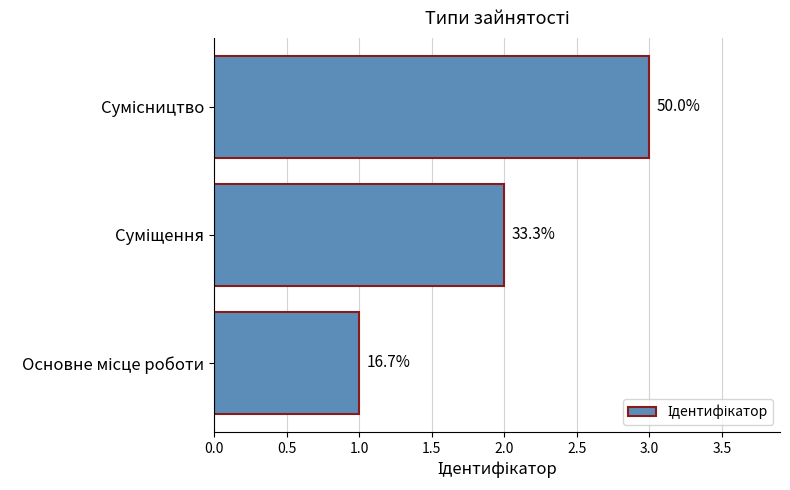

How many bars are there in total?

3